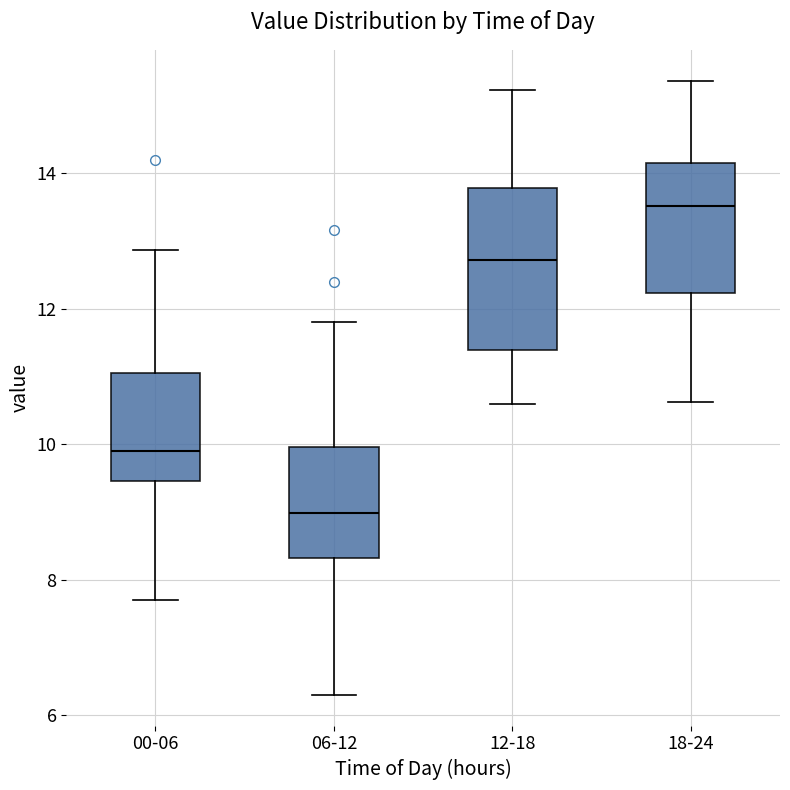

Reading left to right, transcribe this box plot: for each box, give where its median line is, the range the box spans, and where its two whiskers end, as read against the y-axis. The values are not printed on the chart, so give them approximately, as read against the axis.

00-06: median 10.0, box 9.4 to 11.0, whiskers 7.8 to 12.8
06-12: median 9.0, box 8.4 to 10.0, whiskers 6.4 to 11.8
12-18: median 12.8, box 11.4 to 13.8, whiskers 10.6 to 15.2
18-24: median 13.6, box 12.2 to 14.2, whiskers 10.6 to 15.4